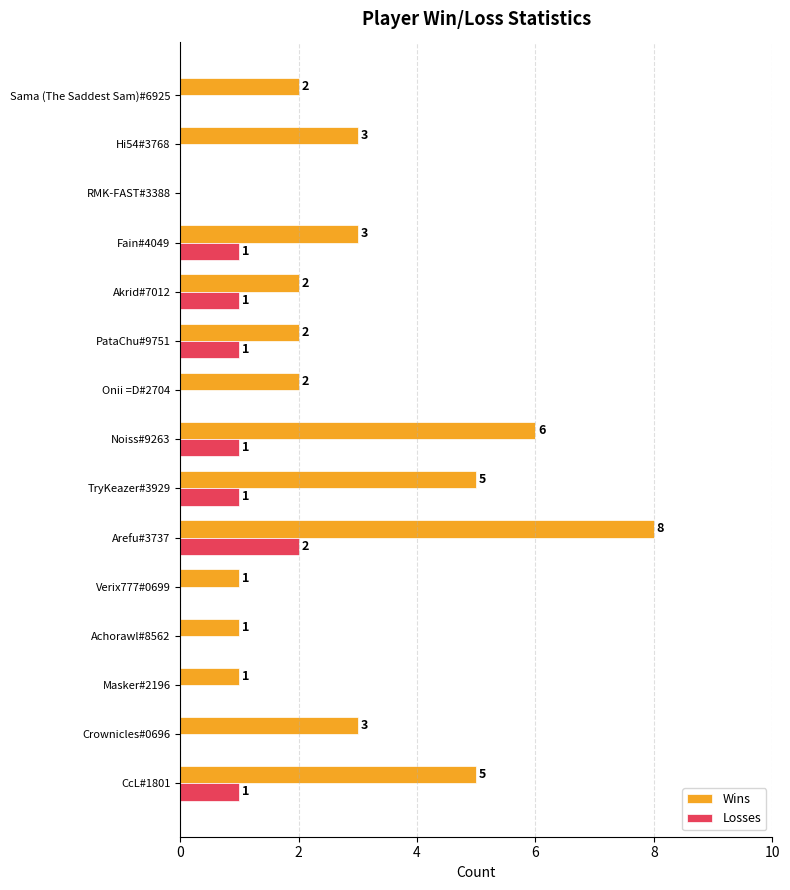

Which series has the largest total across all categories?

Wins